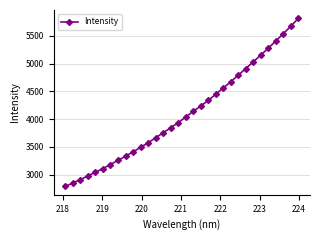

What is the value of the 1st point from the left?

2786.5